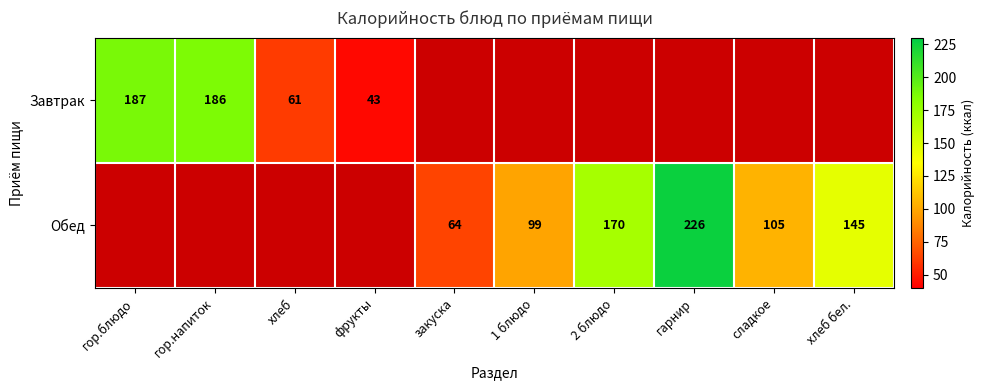

What is the sum of the Обед values at 2 блюдо and закуска?

234